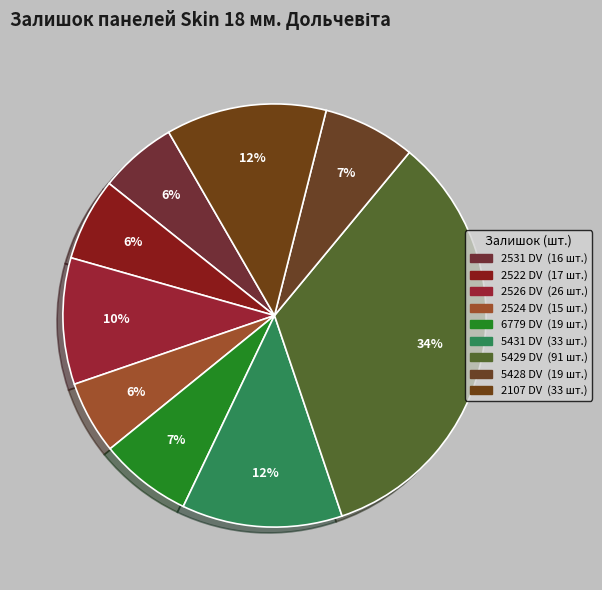

What percentage is the 2522 DV slice, to the nearest percent?

6%